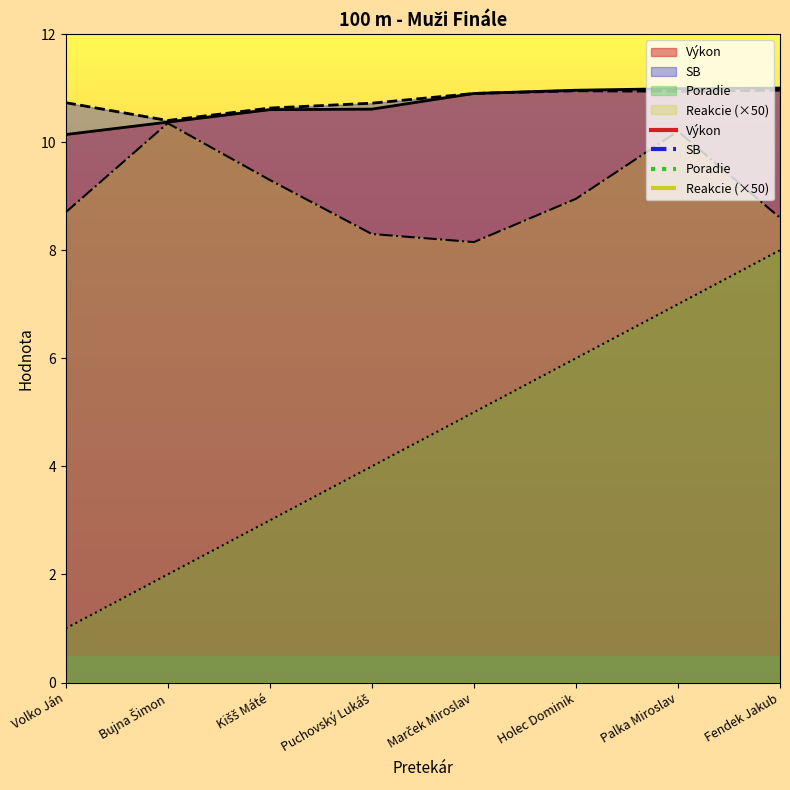

Which series has the widest spread of values?

Poradie